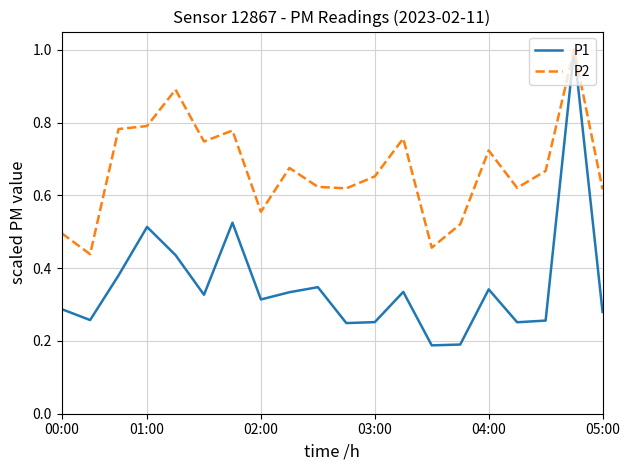

Which series has the largest total across all categories?

P2